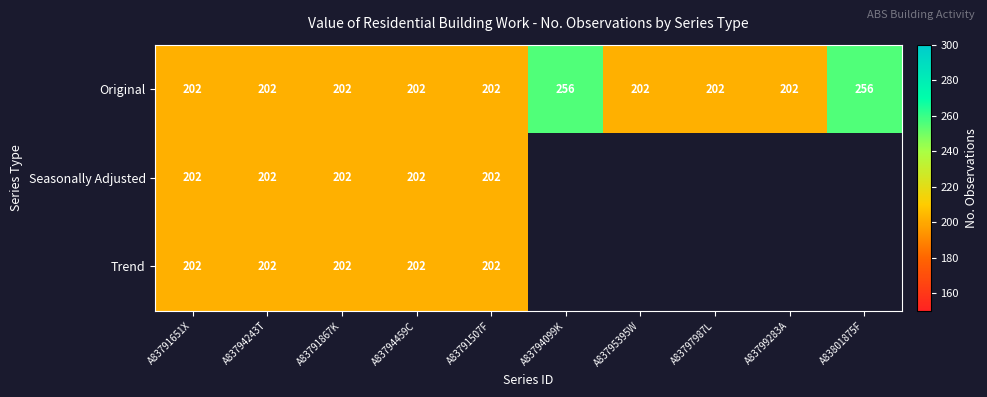

Which has a higher value, A83791651X or A83794099K?

A83794099K